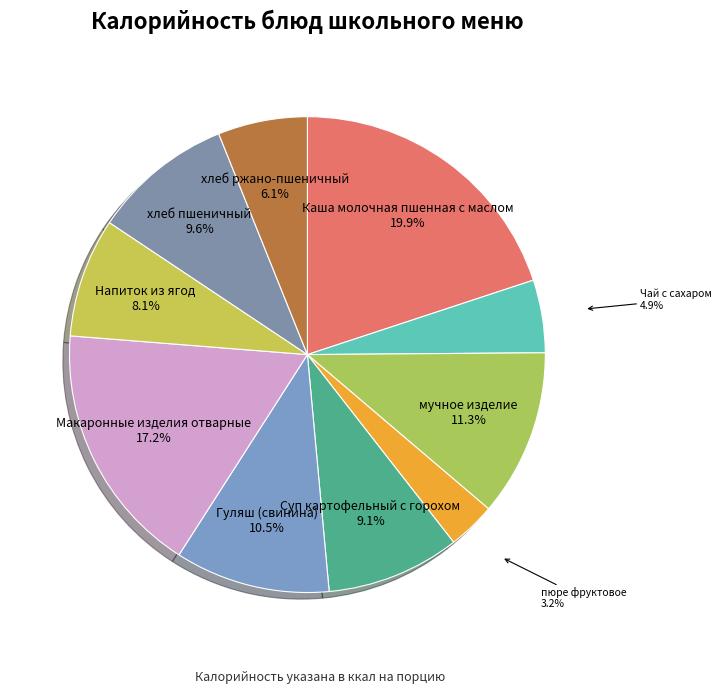

What is the largest slice in the pie chart?

Каша молочная пшенная с маслом